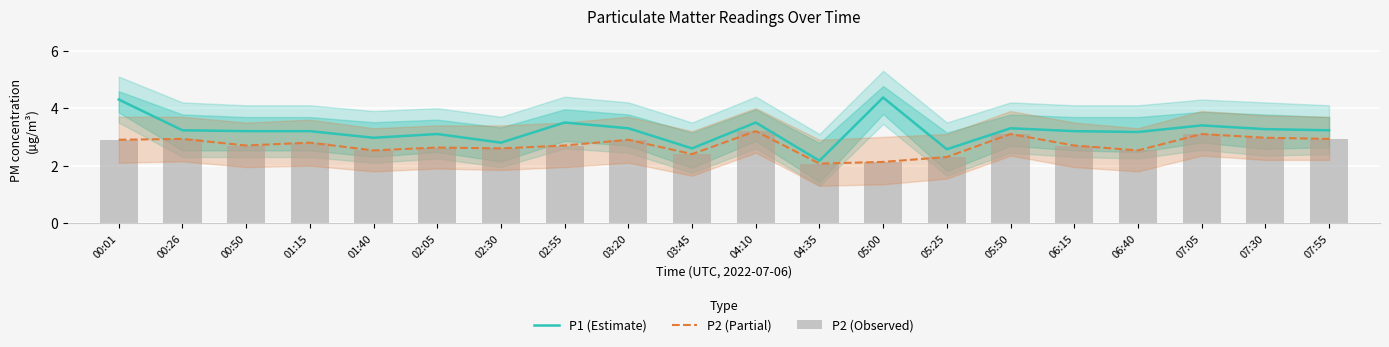

Where does the P1 (Estimate) series first go above 3?

00:01